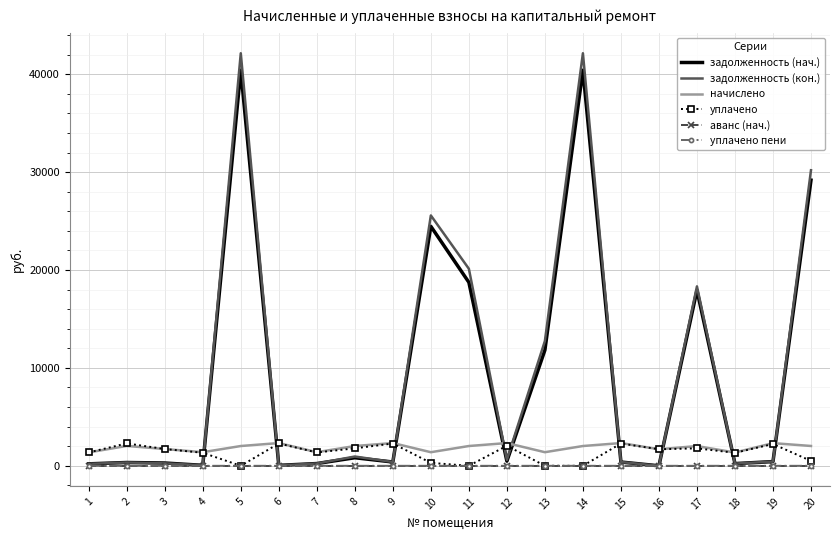

What is the sum of all задолженность (кон.) values?

195356.8